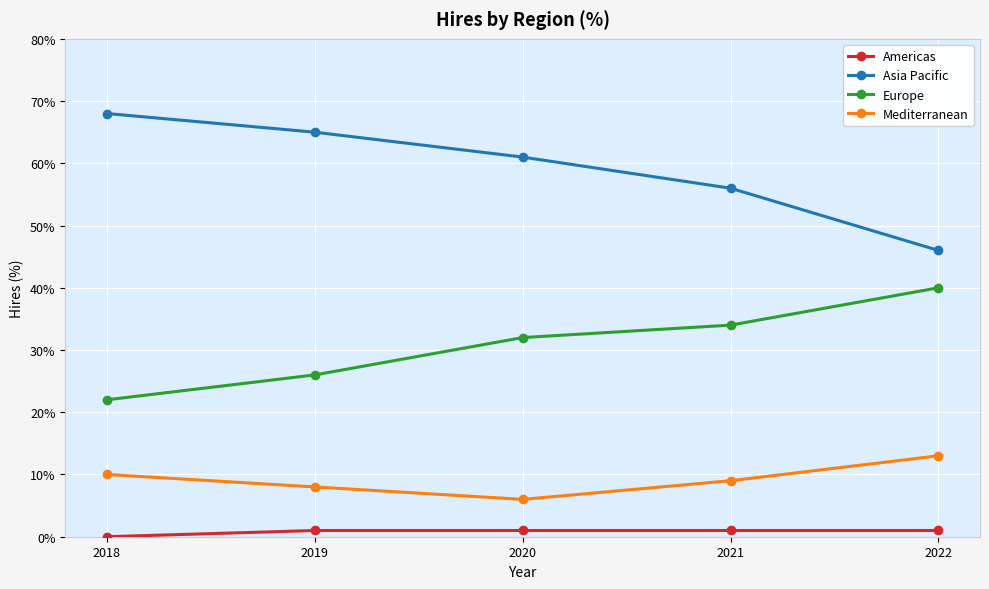

What is the value of the Americas point at the 5th from the left?

1